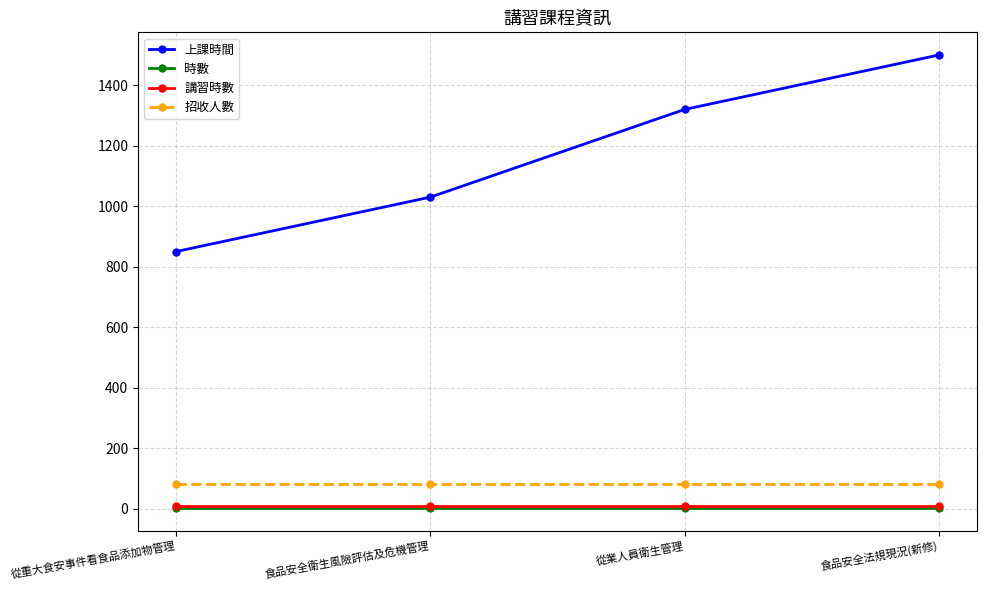

List the labels in order of 上課時間 value, smallest first.

從重大食安事件看食品添加物管理, 食品安全衛生風險評估及危機管理, 從業人員衛生管理, 食品安全法規現況(新修)